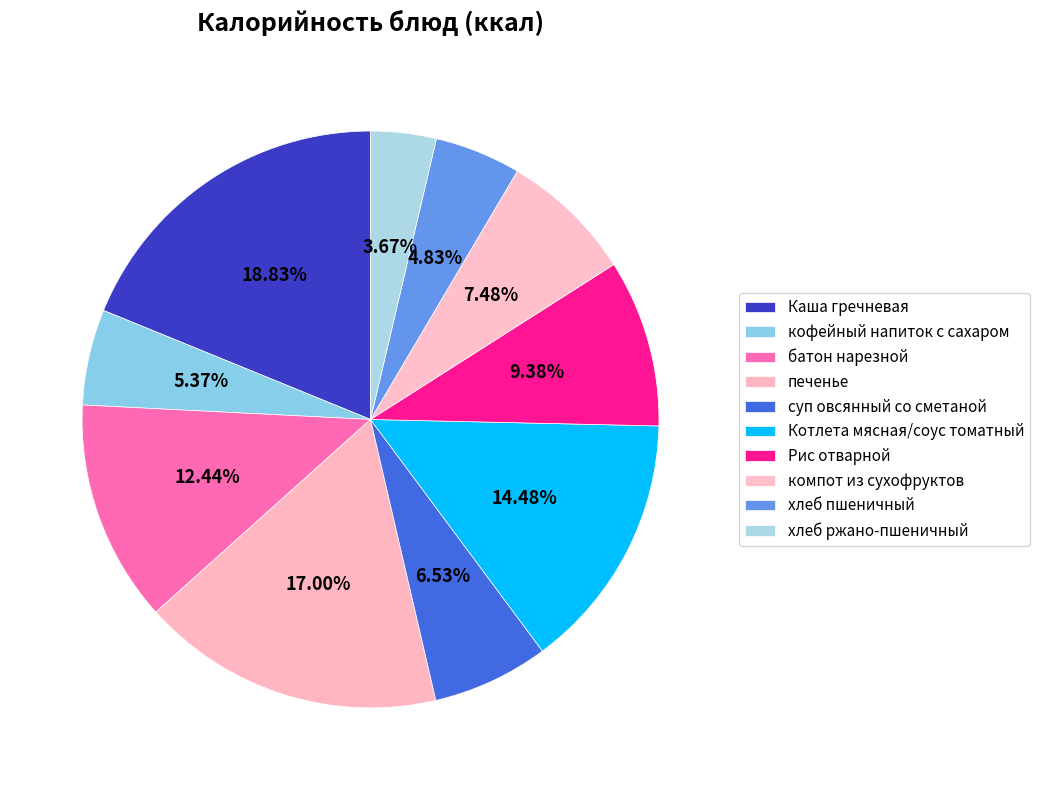

How many segments does this pie chart have?

10